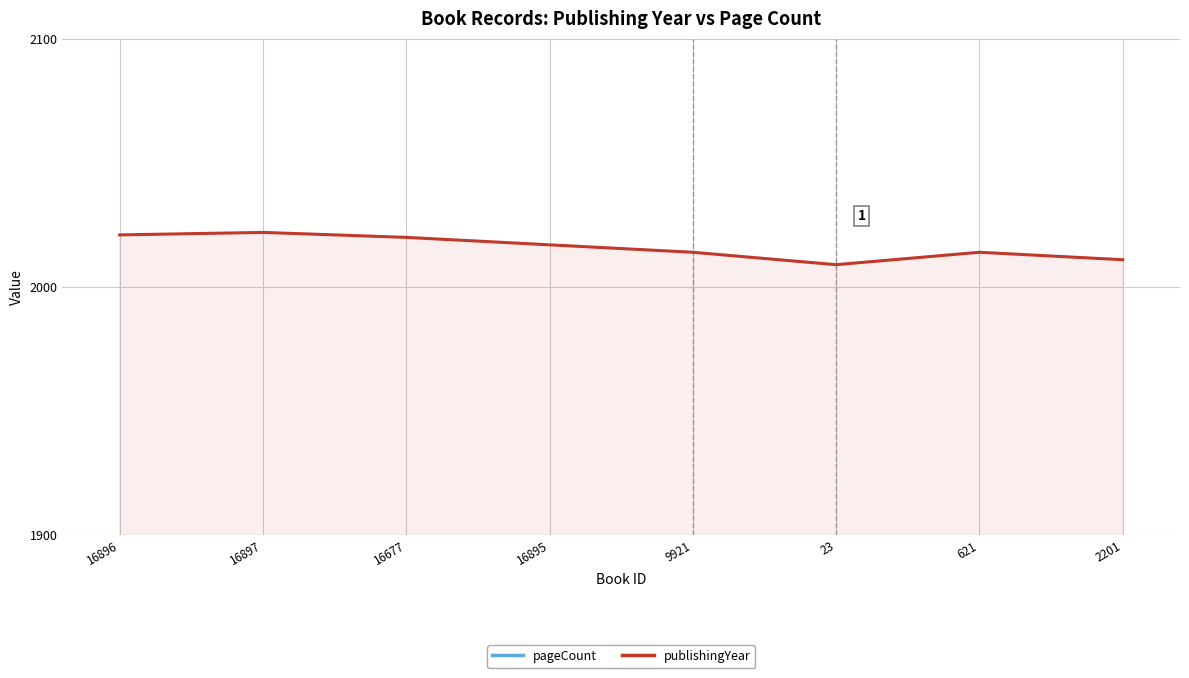

True or false: publishingYear and pageCount cross at least once.

False